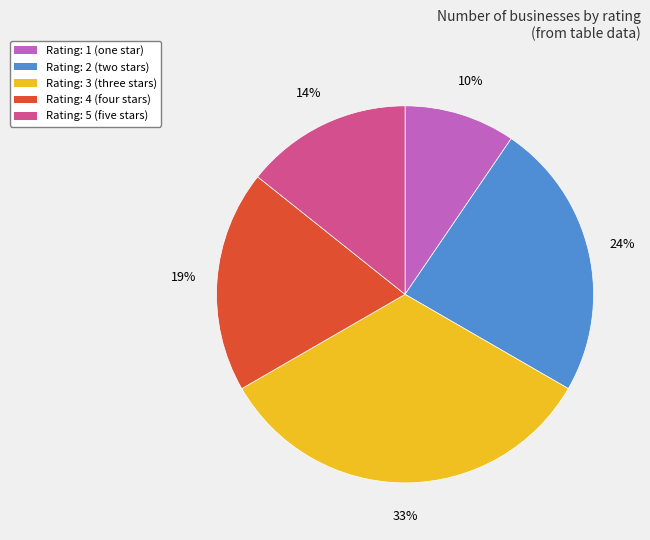

Count the number of slices in the pie.

5